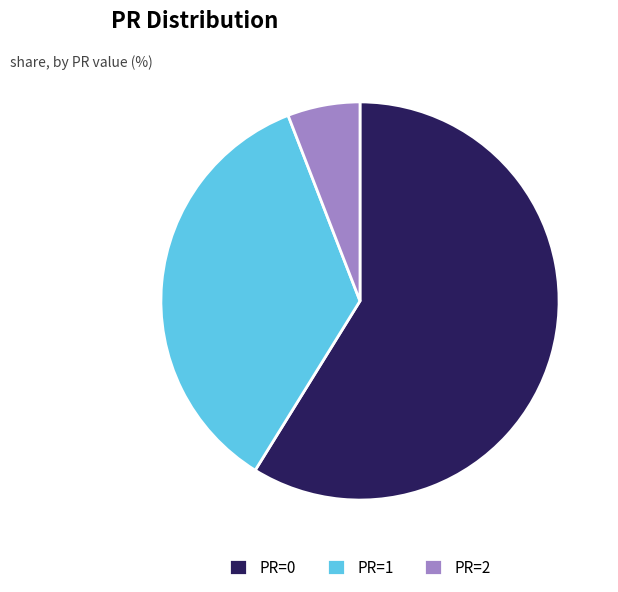

Combined, do PR=0 and PR=2 account for over 50%?

Yes